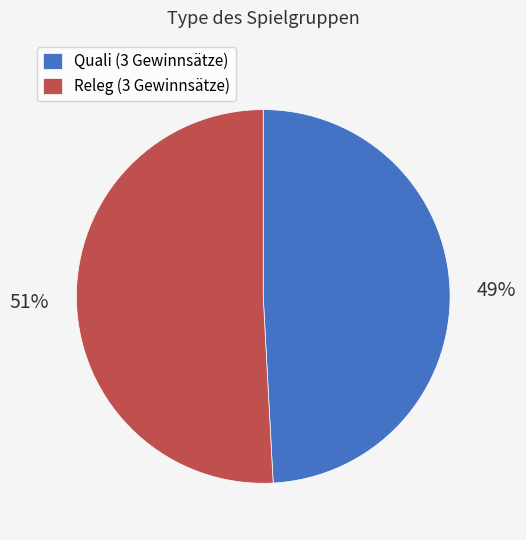

Is the sum of Releg (3 Gewinnsätze) and Quali (3 Gewinnsätze) greater than half?

Yes